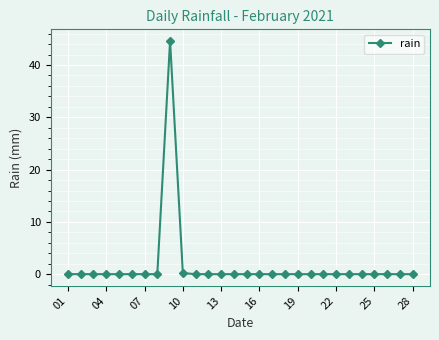

What is the difference between the maximum and minimum values?

44.6